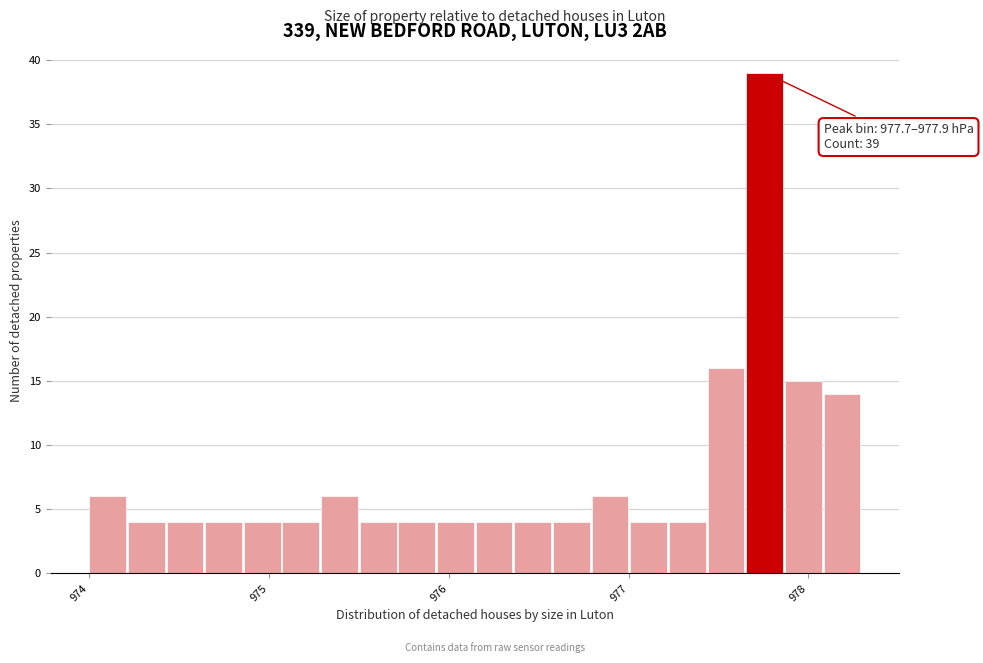

Read against the x-axis, roughly where is the centre of the tallest bar?

977.8